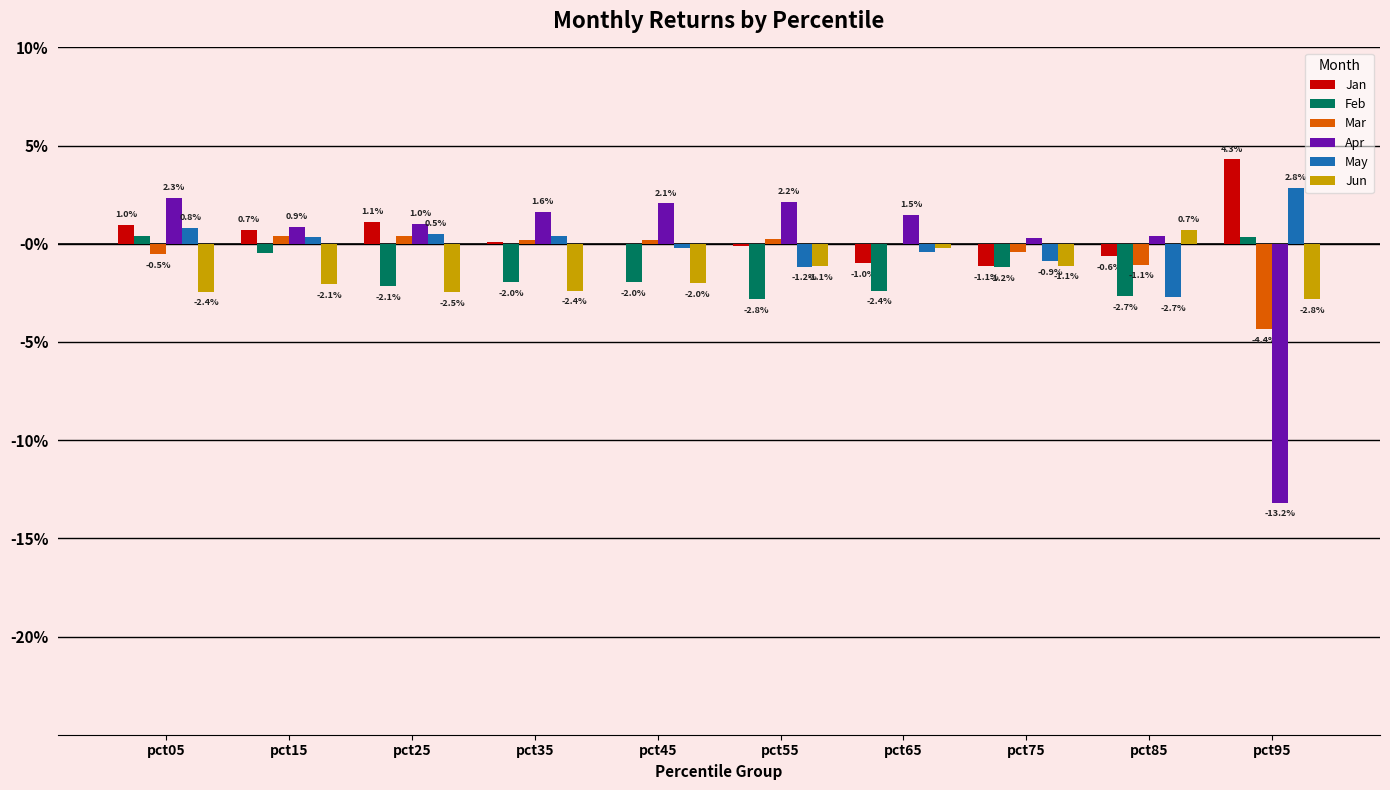

Reading left to right, what are all the values shown in this chart?

Jan: pct05=0.0	pct15=0.0	pct25=0.0	pct35=0.0	pct45=-0.0	pct55=-0.0	pct65=-0.0	pct75=-0.0	pct85=-0.0	pct95=0.0
Feb: pct05=0.0	pct15=-0.0	pct25=-0.0	pct35=-0.0	pct45=-0.0	pct55=-0.0	pct65=-0.0	pct75=-0.0	pct85=-0.0	pct95=0.0
Mar: pct05=-0.0	pct15=0.0	pct25=0.0	pct35=0.0	pct45=0.0	pct55=0.0	pct65=-0.0	pct75=-0.0	pct85=-0.0	pct95=-0.0
Apr: pct05=0.0	pct15=0.0	pct25=0.0	pct35=0.0	pct45=0.0	pct55=0.0	pct65=0.0	pct75=0.0	pct85=0.0	pct95=-0.1
May: pct05=0.0	pct15=0.0	pct25=0.0	pct35=0.0	pct45=-0.0	pct55=-0.0	pct65=-0.0	pct75=-0.0	pct85=-0.0	pct95=0.0
Jun: pct05=-0.0	pct15=-0.0	pct25=-0.0	pct35=-0.0	pct45=-0.0	pct55=-0.0	pct65=-0.0	pct75=-0.0	pct85=0.0	pct95=-0.0